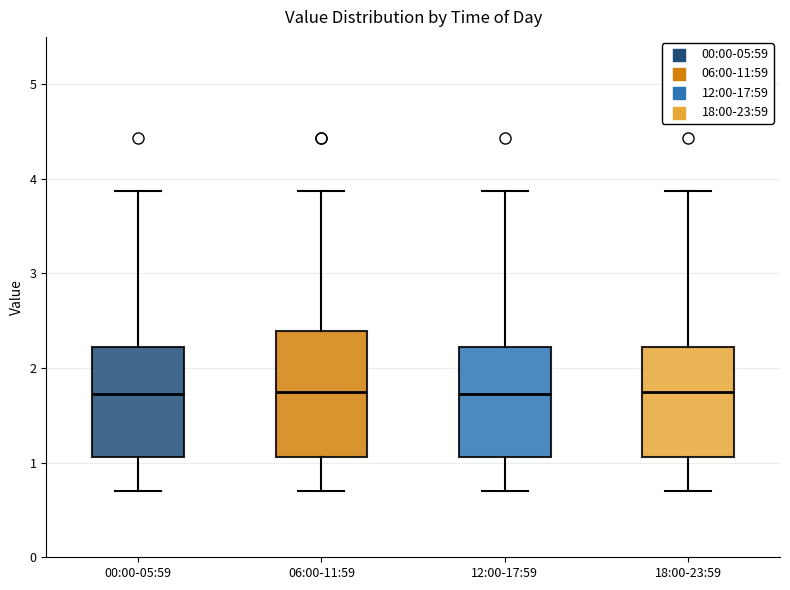

Which box is the tallest, from its lower edge to its upper edge?

06:00-11:59